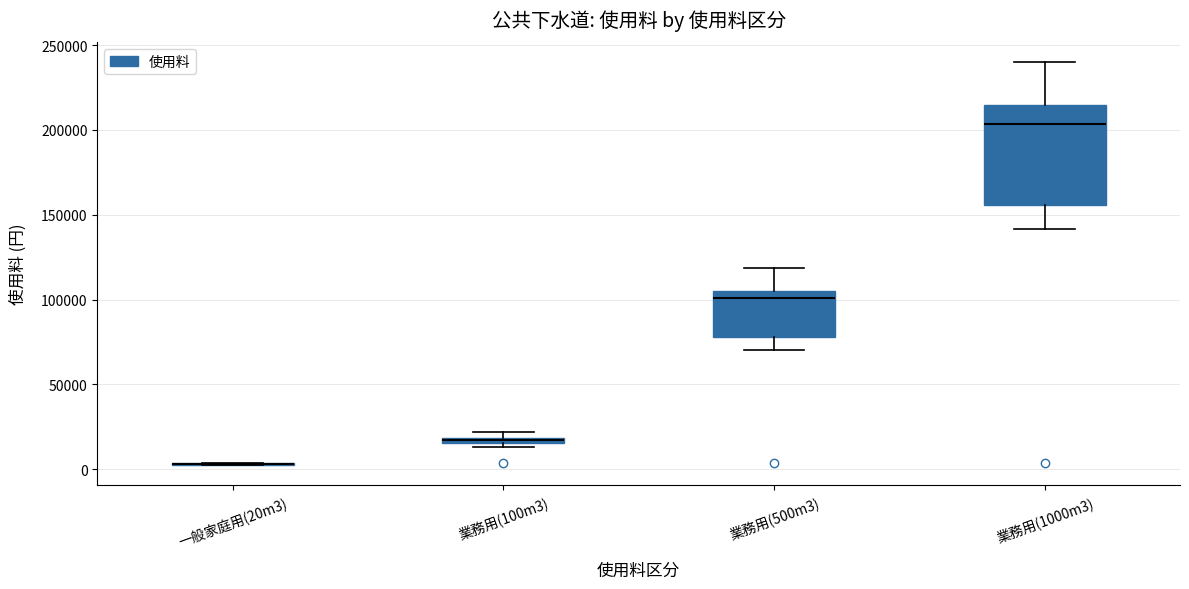

Which box is the tallest, from its lower edge to its upper edge?

業務用(1000m3)